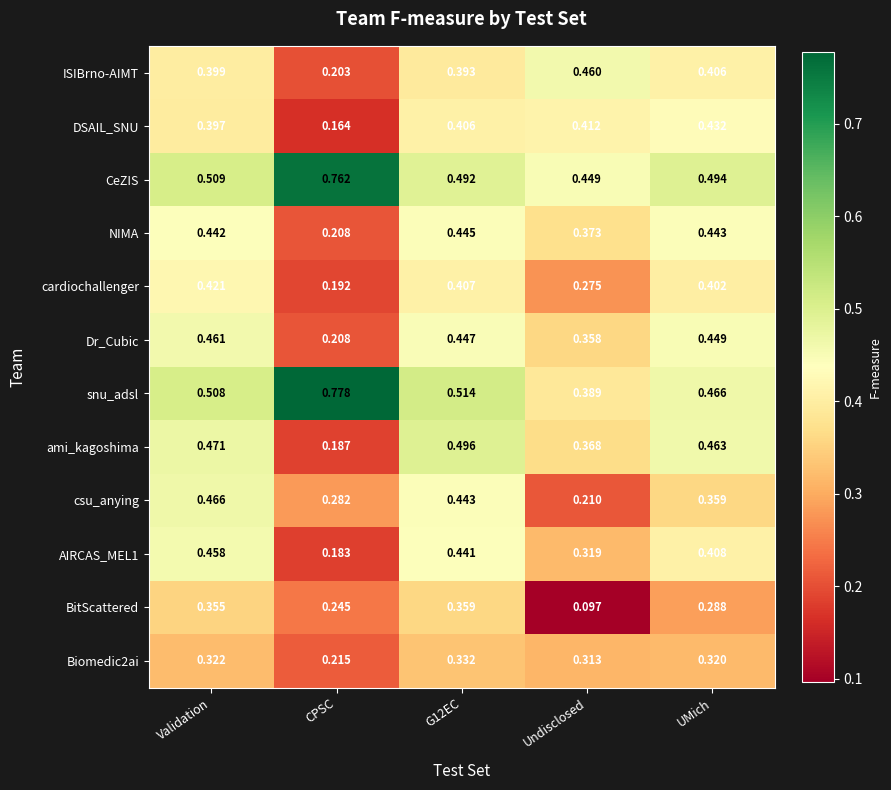

Between CPSC and Undisclosed, which series saw the biggest shift?

snu_adsl